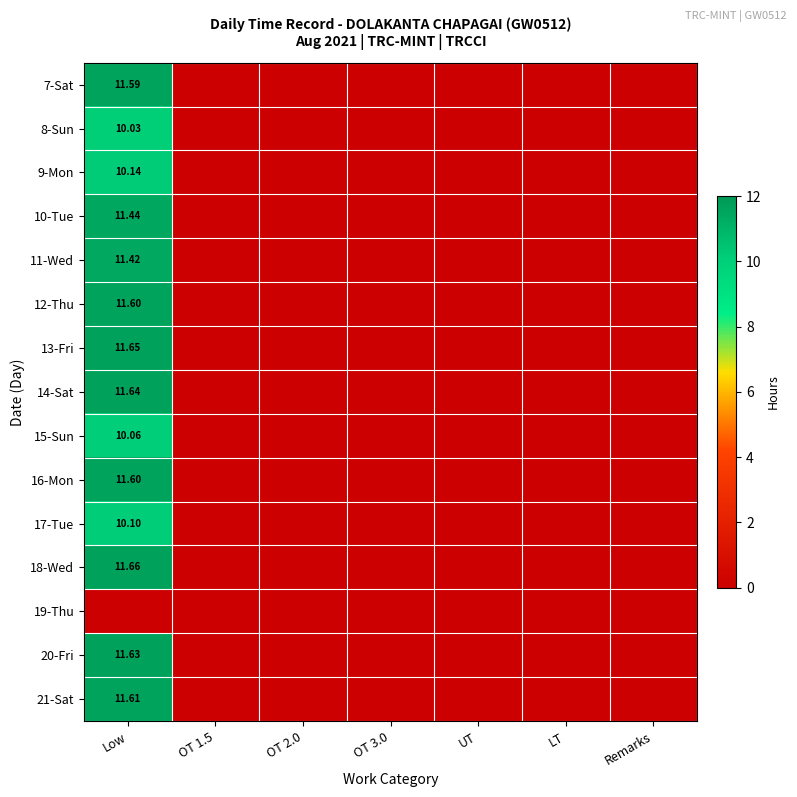

The 21-Sat series shows 11.6 at Low. True or false?

True